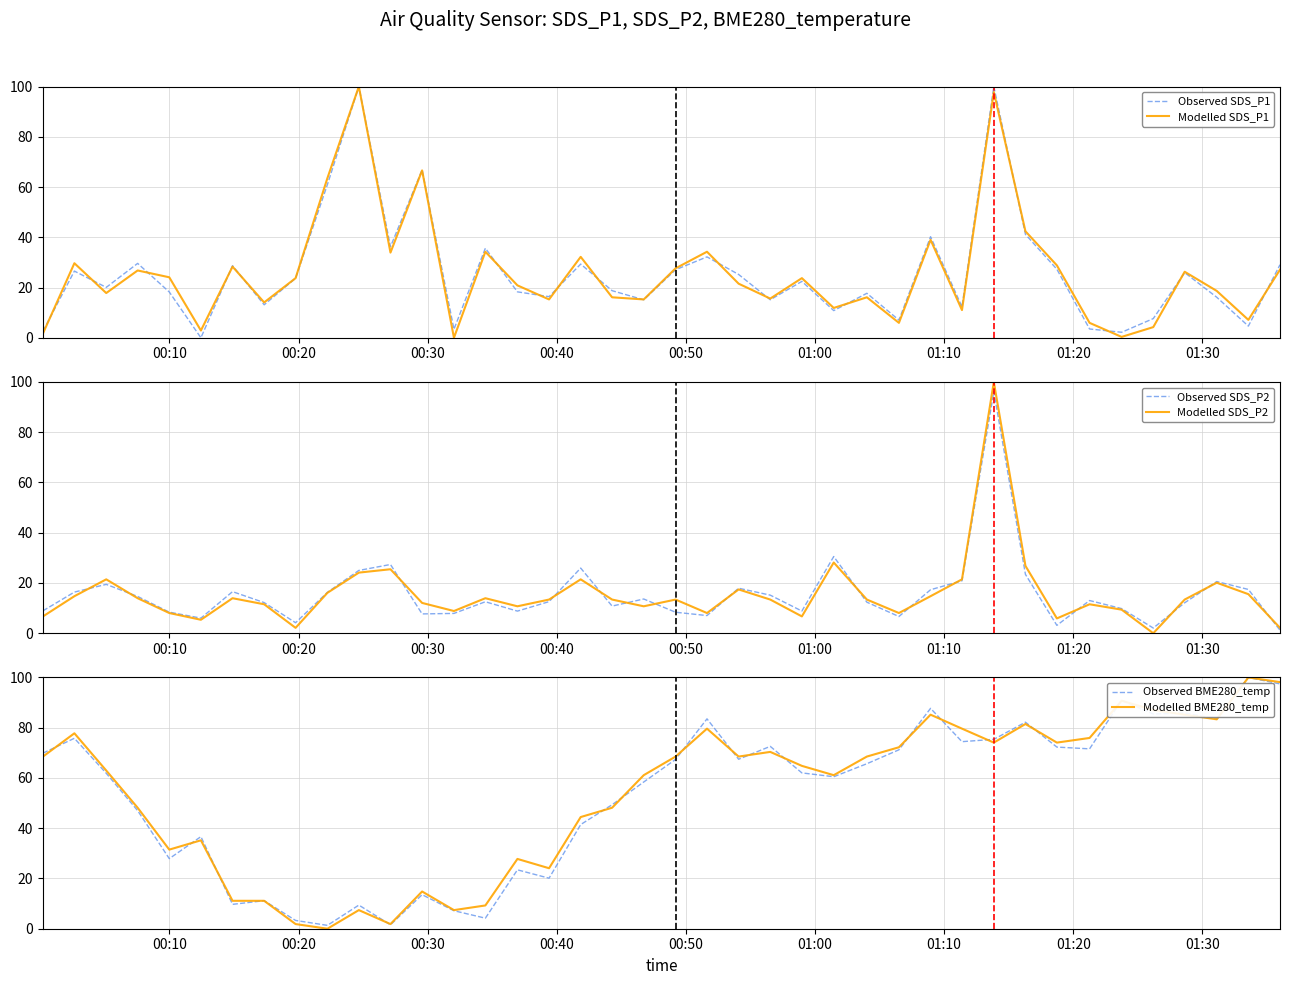

What is the highest value of the Modelled SDS_P1 series?

100.0